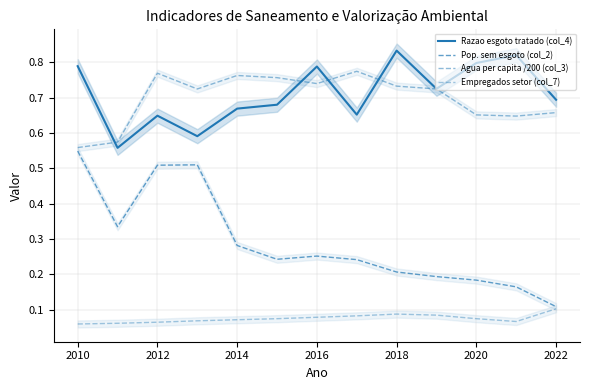

How many interior local peaks does the Empregados setor (col_7) series have?

1